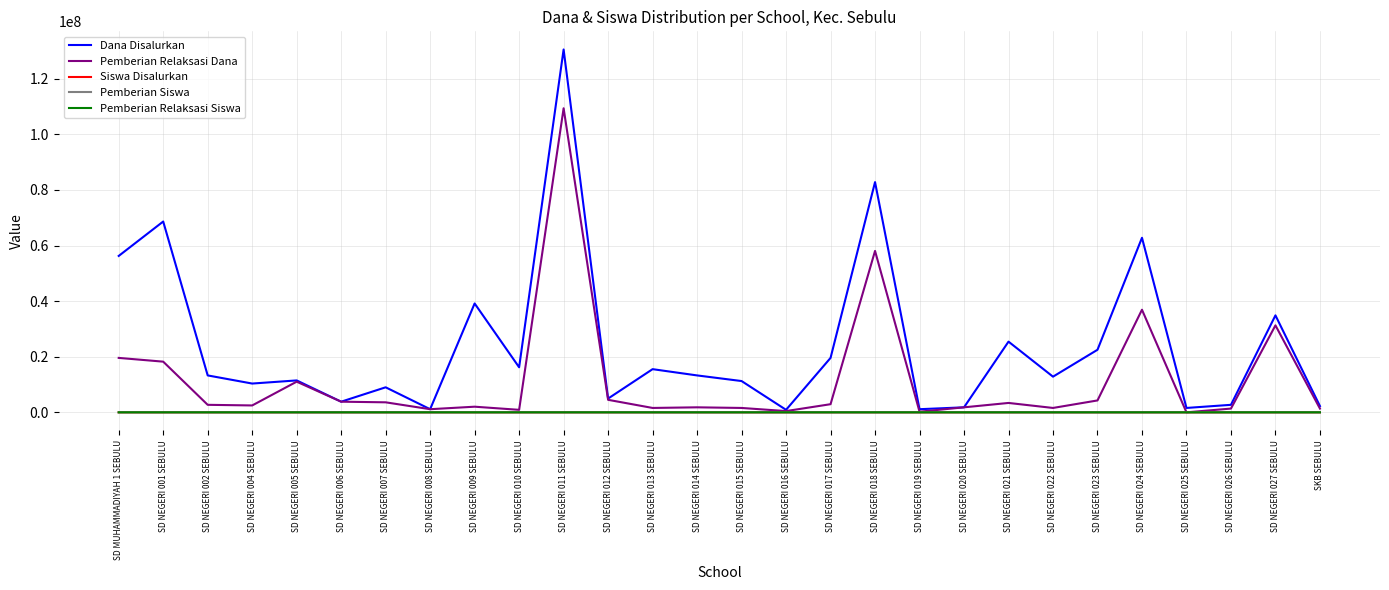

At which label does Pemberian Relaksasi Siswa first exceed 9?

SD MUHAMMADIYAH 1 SEBULU